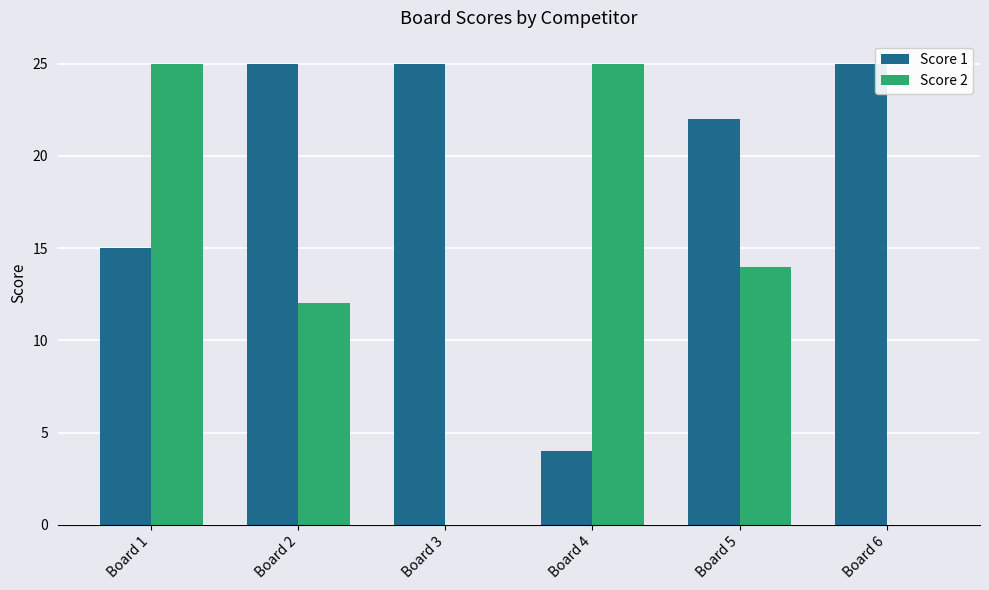

Which series changed the most between Board 2 and Board 3?

Score 2